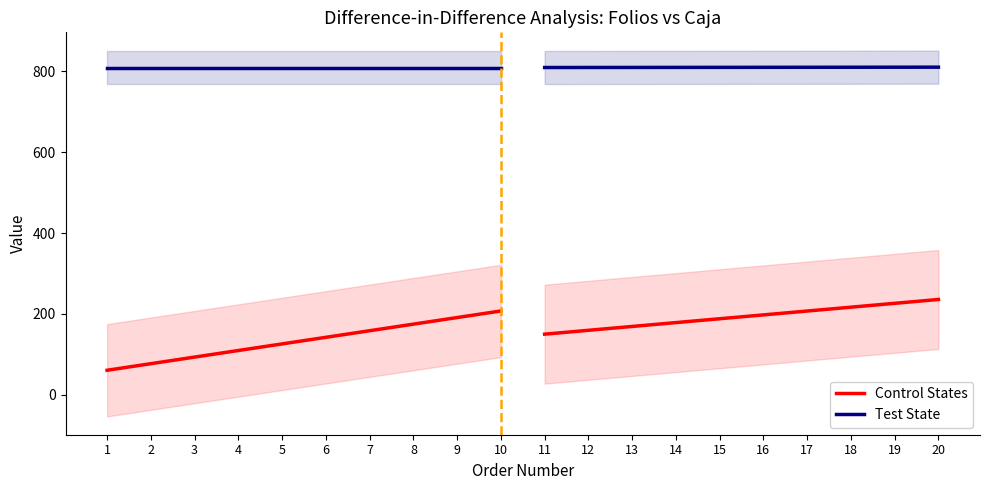

Where is Control States nearest to the value 133?

5